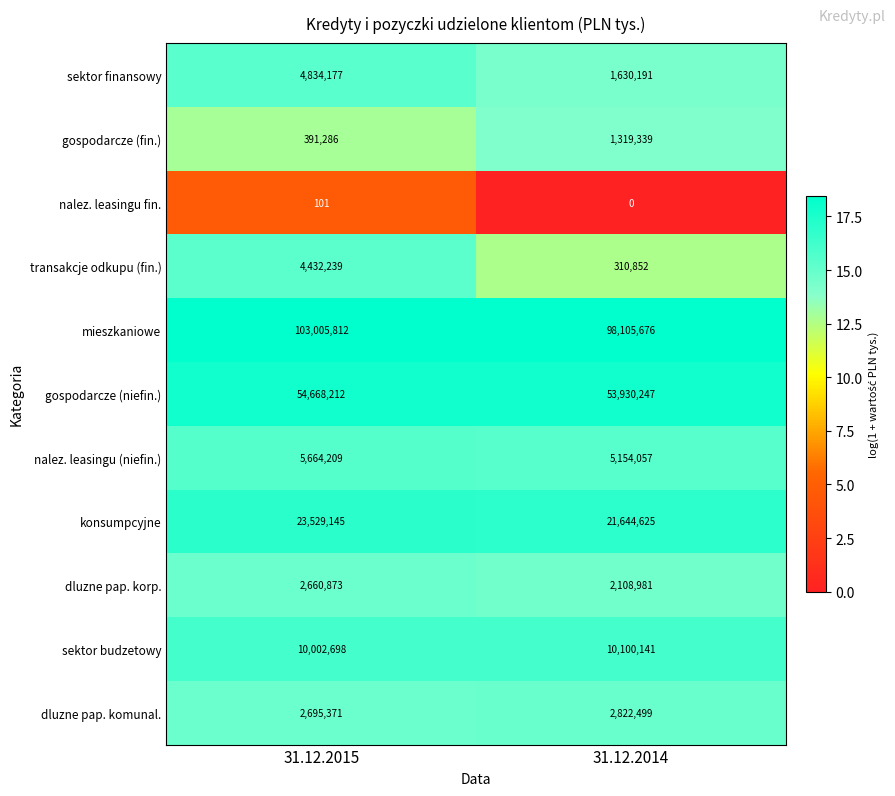

At which category does the chart reach its peak across all series?

31.12.2015